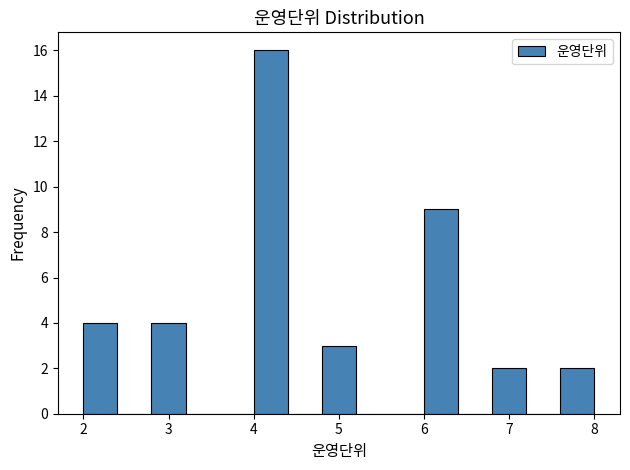

Reading left to right, list every bar in this chart as the range it spans on the x-axis followed by its height. The values are not printed on the chart, so give them approximately, as read against the axis.

2.0 to 2.4: 4
2.4 to 2.8: 0
2.8 to 3.2: 4
3.2 to 3.6: 0
3.6 to 4.0: 0
4.0 to 4.4: 16
4.4 to 4.8: 0
4.8 to 5.2: 3
5.2 to 5.6: 0
5.6 to 6.0: 0
6.0 to 6.4: 9
6.4 to 6.8: 0
6.8 to 7.2: 2
7.2 to 7.6: 0
7.6 to 8.0: 2